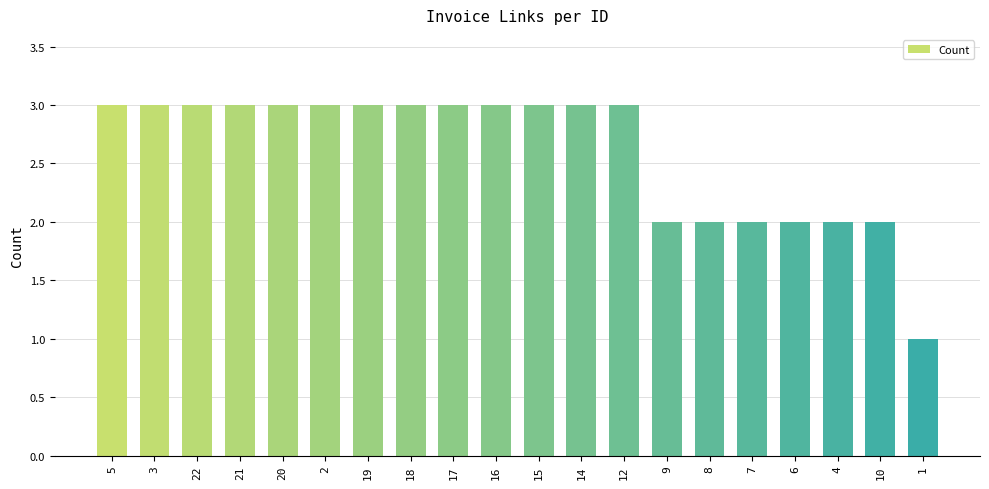

Approximately how many times larger is the value at 1 compared to 3?

0.3